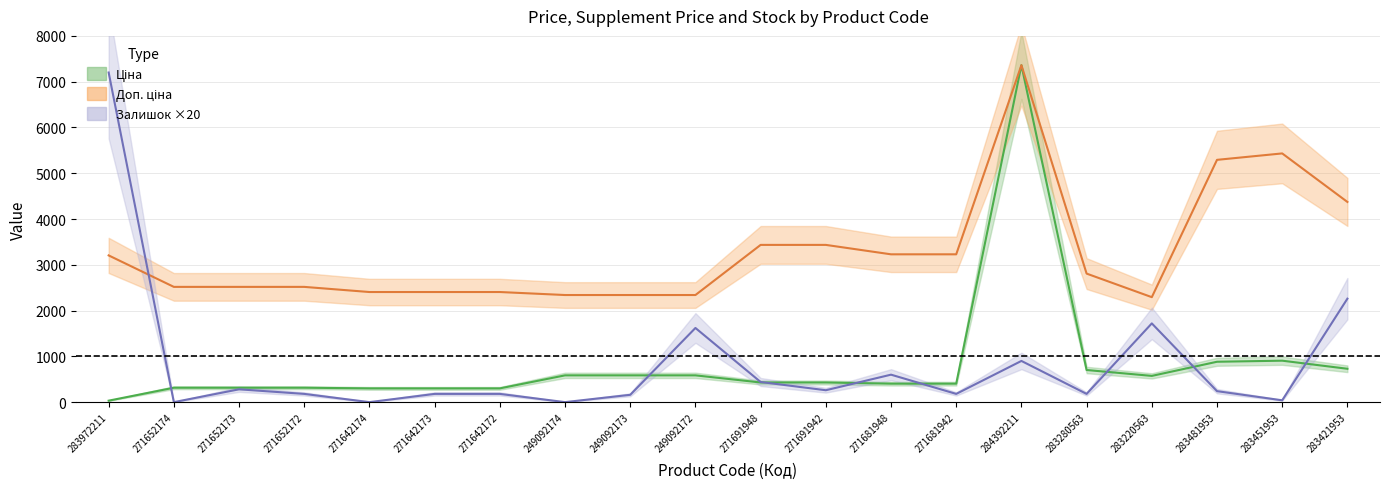

Rank the categories by Залишок ×20 value from highest to lowest.

283972211, 283421953, 283220563, 249092172, 284392211, 271681948, 271691948, 271652173, 271691942, 283481953, 271652172, 271642173, 271642172, 271681942, 283280563, 249092173, 283451953, 271652174, 271642174, 249092174